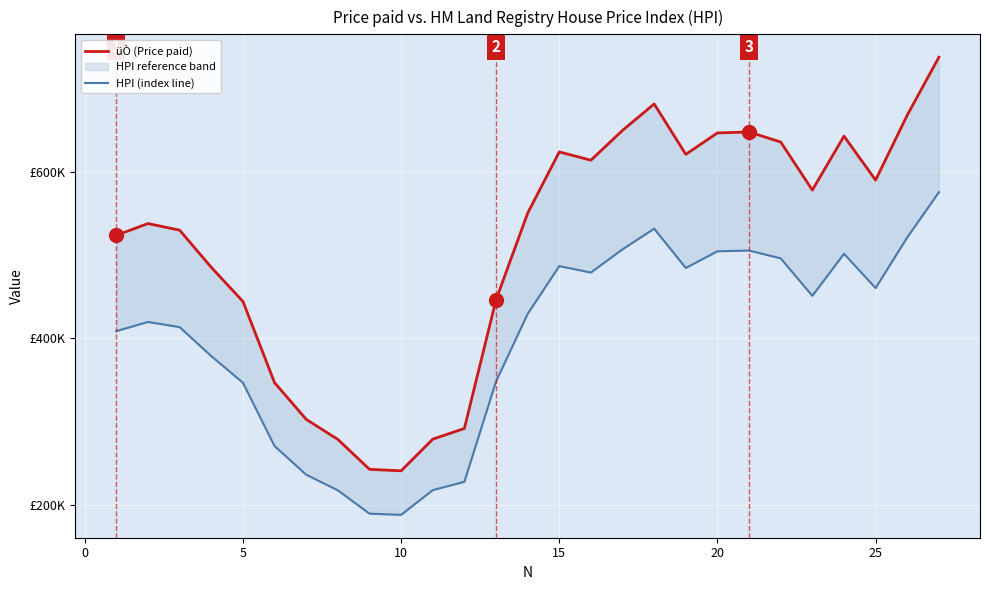

How many interior local peaks does the HPI (index line) series have?

5